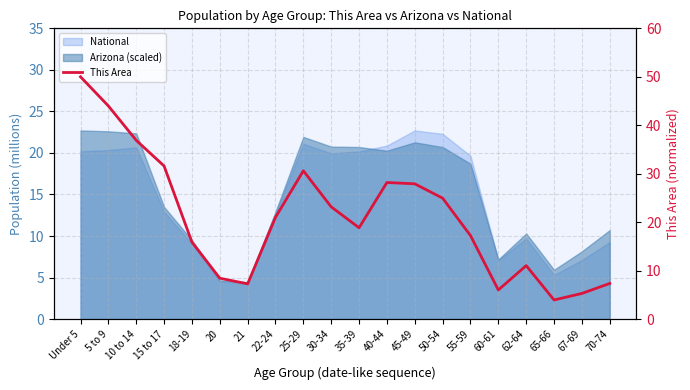

How many values exceed 21?

10